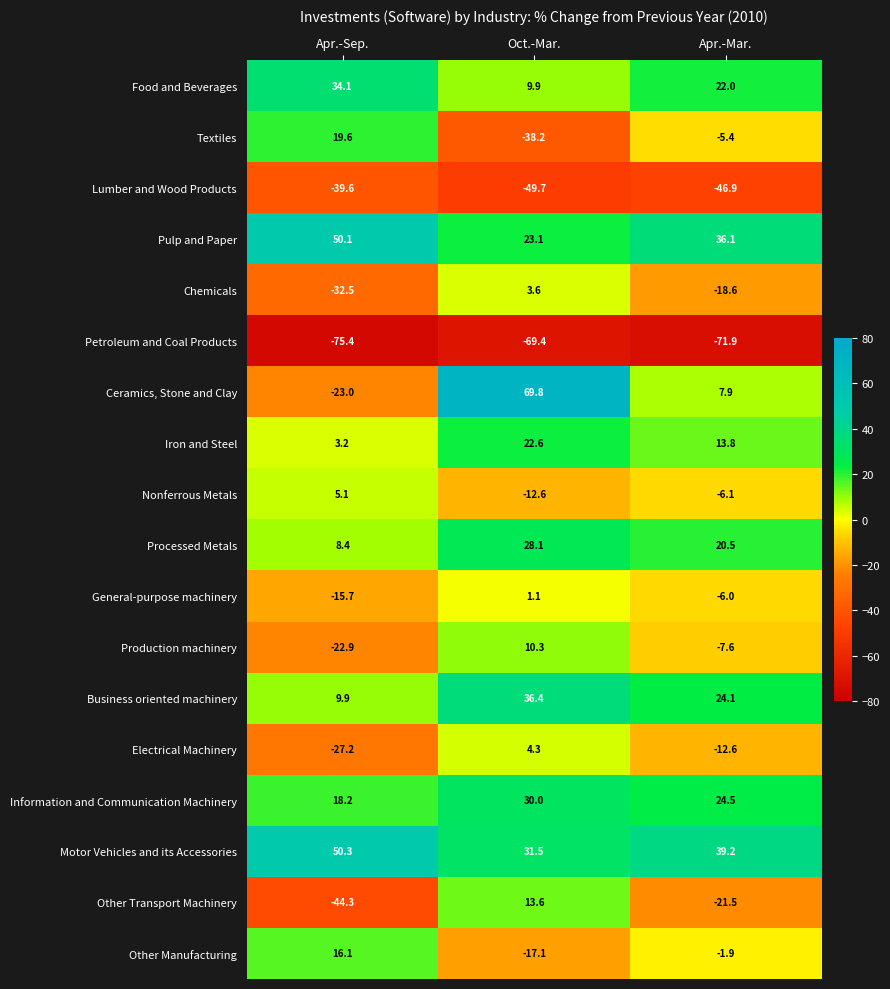

Count the number of categories in the chart.

3